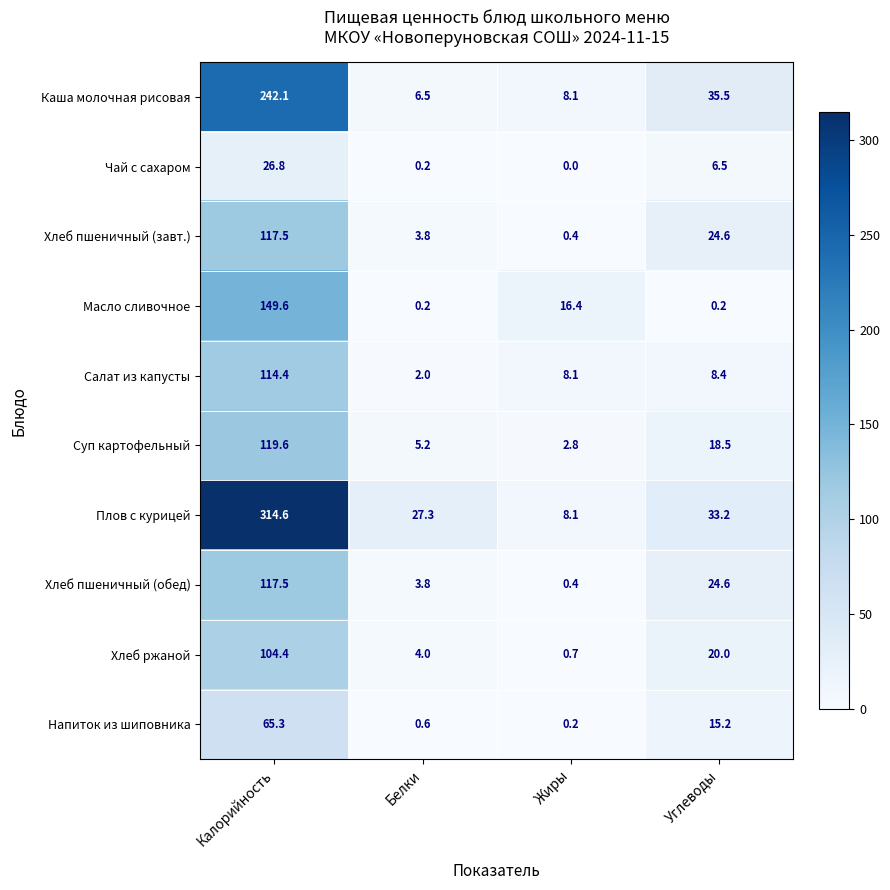

The value of Напиток из шиповника at Углеводы is 15.2. True or false?

True